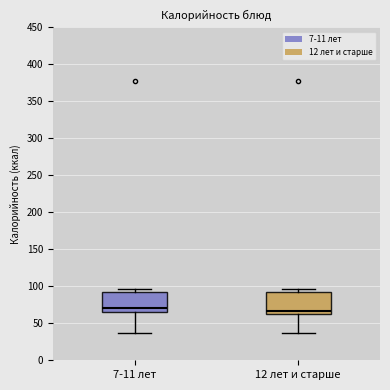

Reading left to right, transcribe this box plot: for each box, give where its median line is, the range the box spans, and where its two whiskers end, as read against the y-axis. The values are not printed on the chart, so give them approximately, as read against the axis.

7-11 лет: median 70, box 65 to 95, whiskers 35 to 95 (just above the box's upper edge)
12 лет и старше: median 65 (just above the box's lower edge), box 65 to 95, whiskers 35 to 95 (just above the box's upper edge)